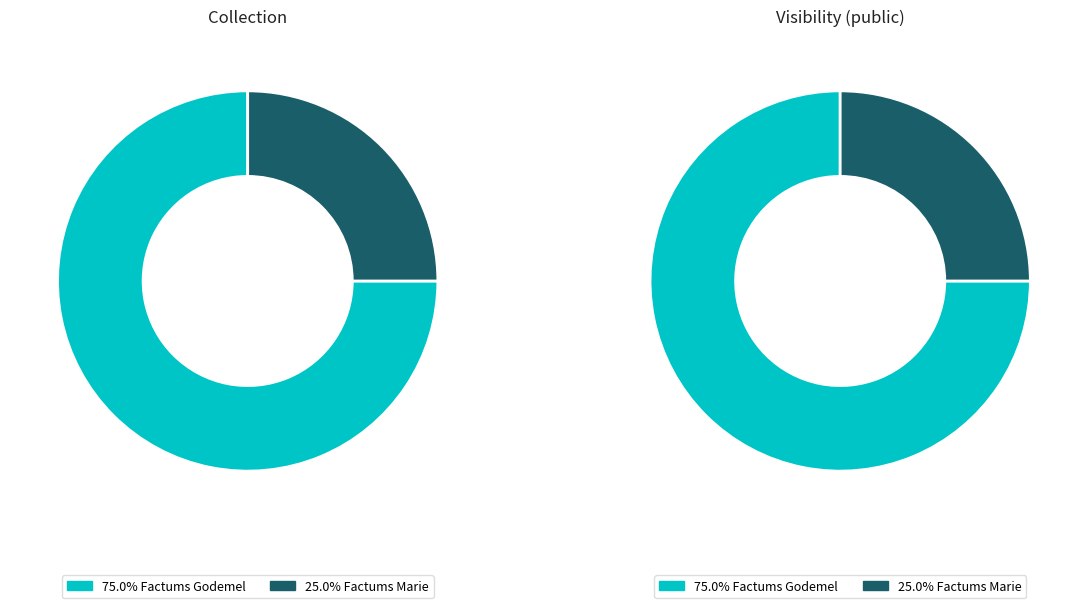

Does 53686 represent more than half of the total?

No